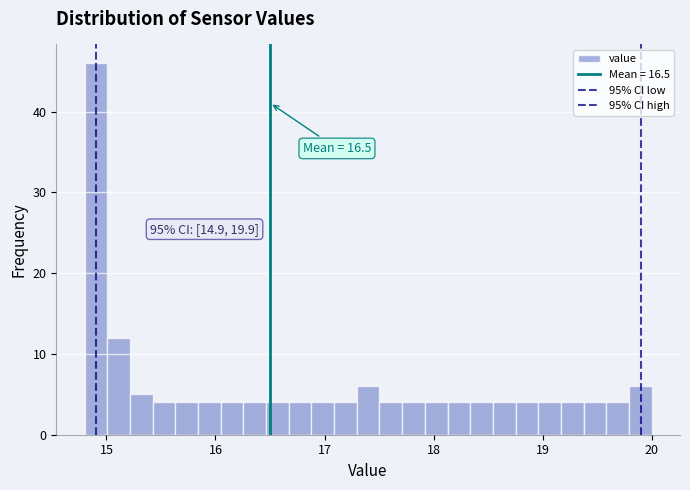

Read against the x-axis, roughly where is the centre of the tallest bar?

14.9